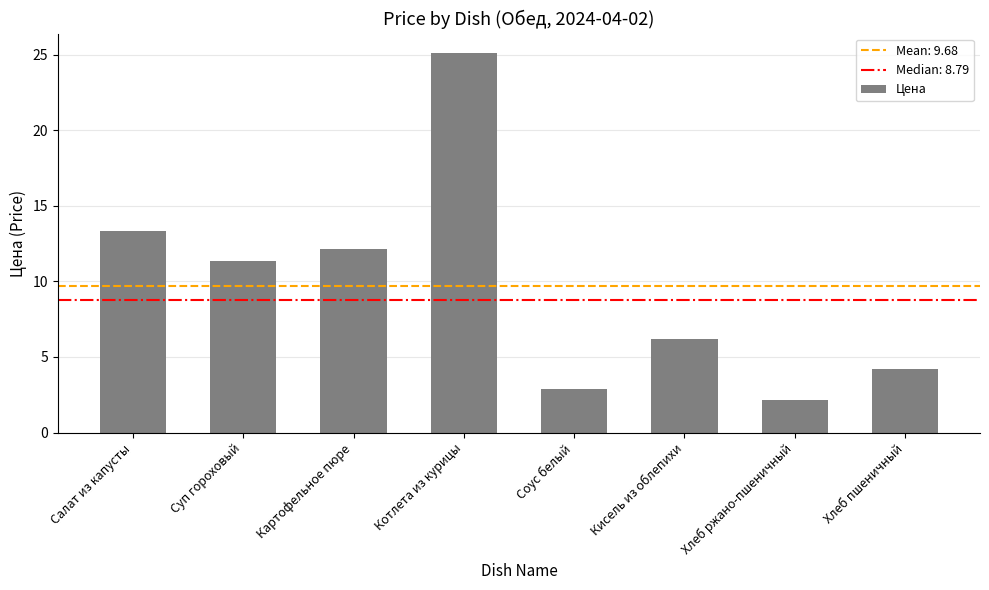

What is the value of the 4th bar from the left?

25.1